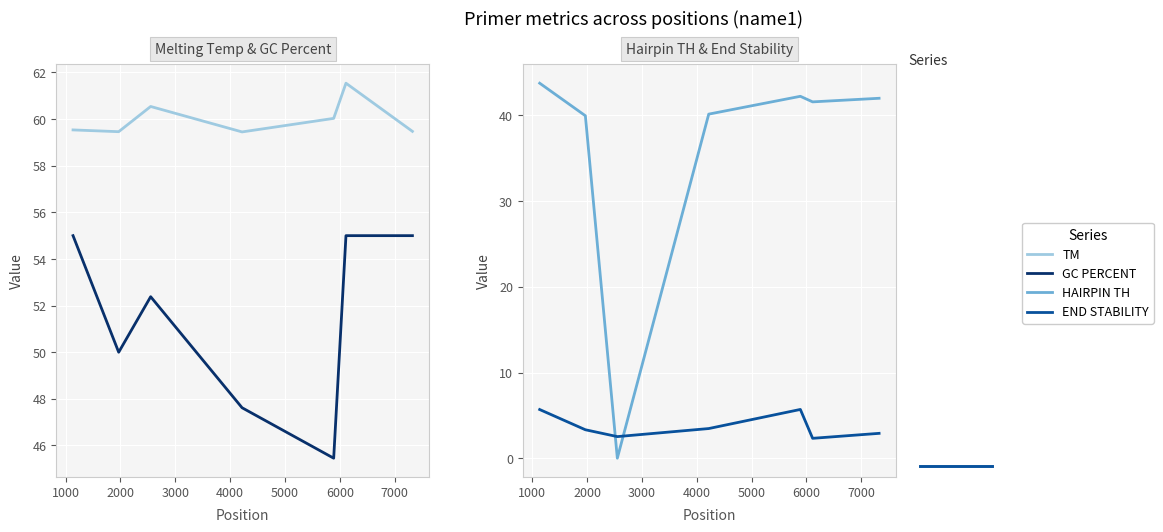

How many interior local peaks does the PRIMER_RIGHT_0_GC_PERCENT series have?

1